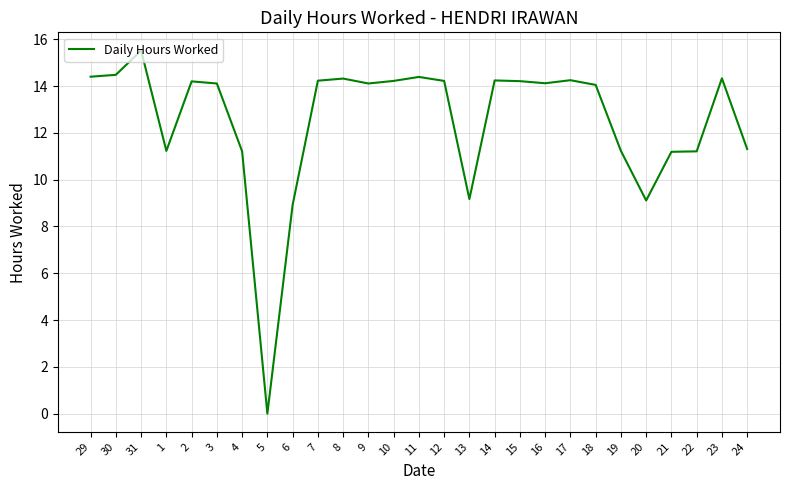

How many values are above zero?

26